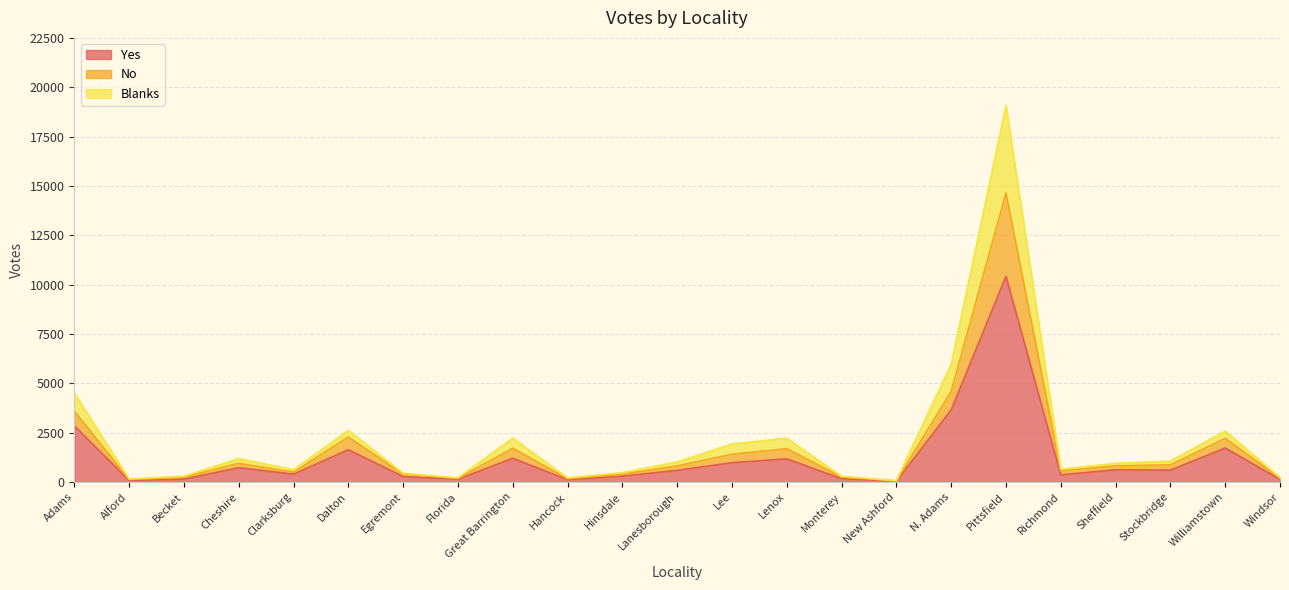

At which category is the sum across all series the highest?

Pittsfield